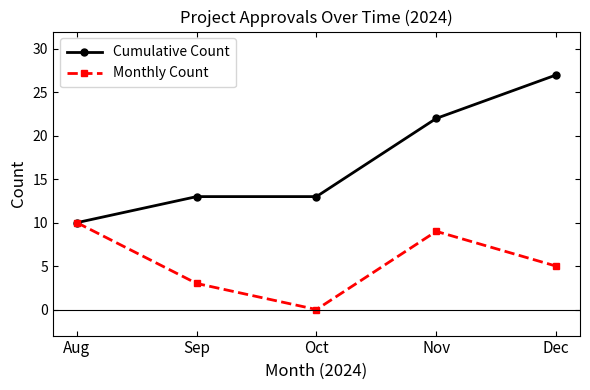

Read the Cumulative Count value at Oct, to the nearest 10.

10